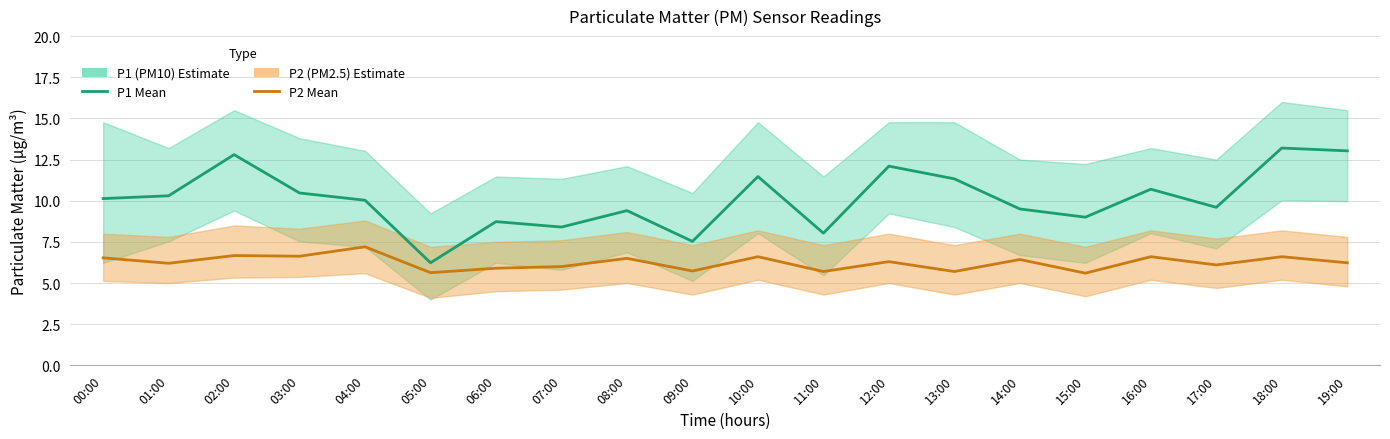

True or false: P2 (PM2.5) and P1 (PM10) intersect in this chart.

False